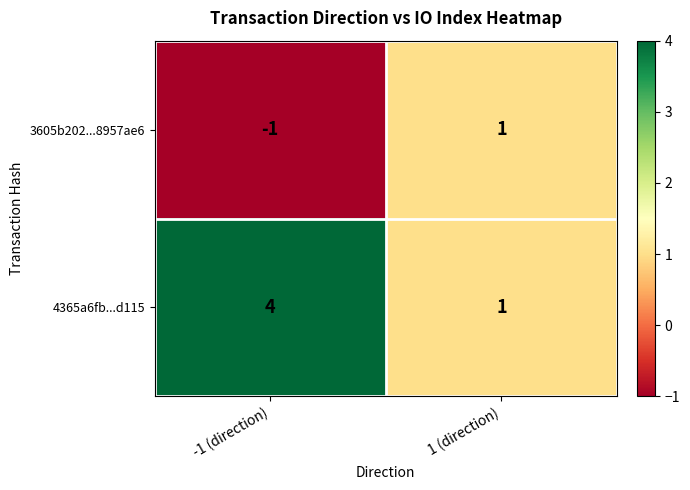

What value does the 4365a6fb...d115 series have at -1 (direction)?

4